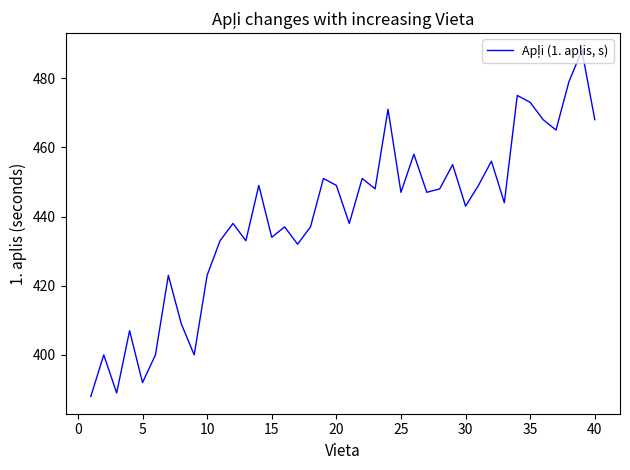

What is the minimum value shown in the chart?

388